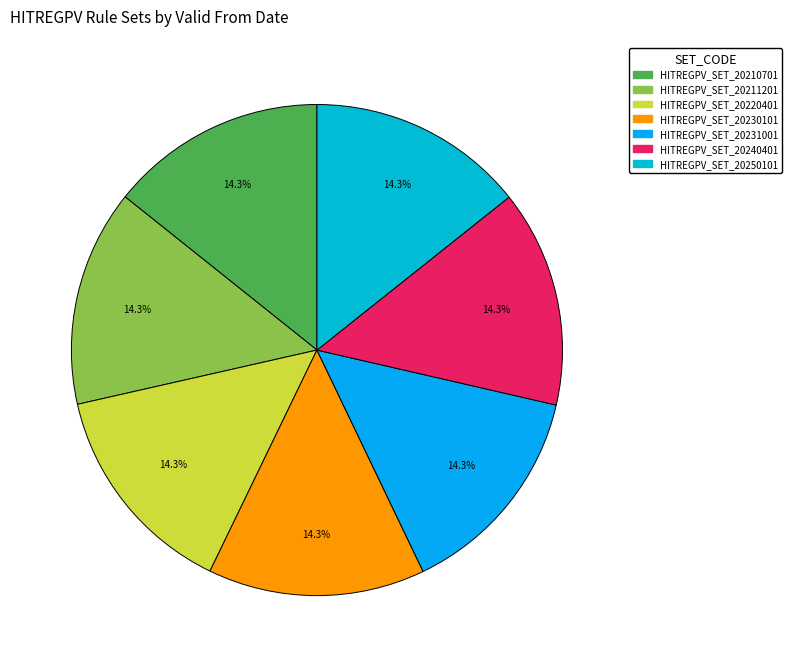

How many segments does this pie chart have?

7